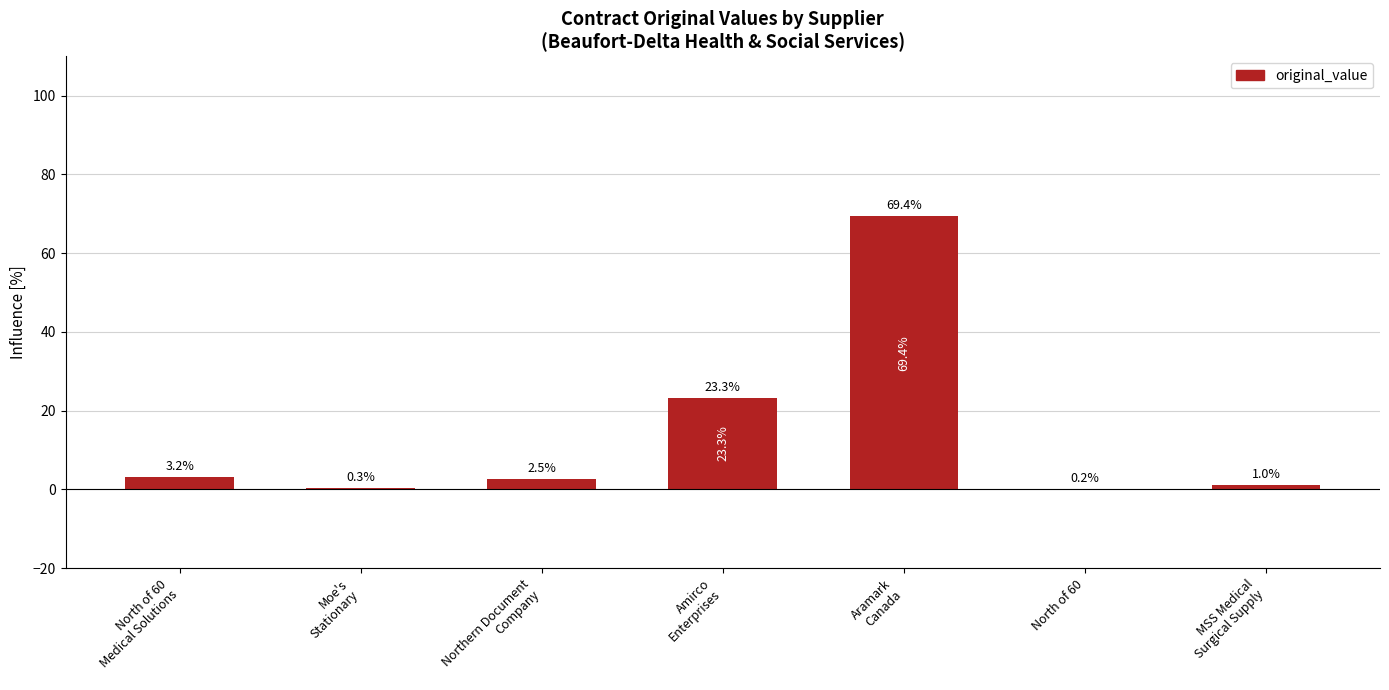

What is the sum of the values at Moe's
Stationary and Northern Document
Company?

2.9